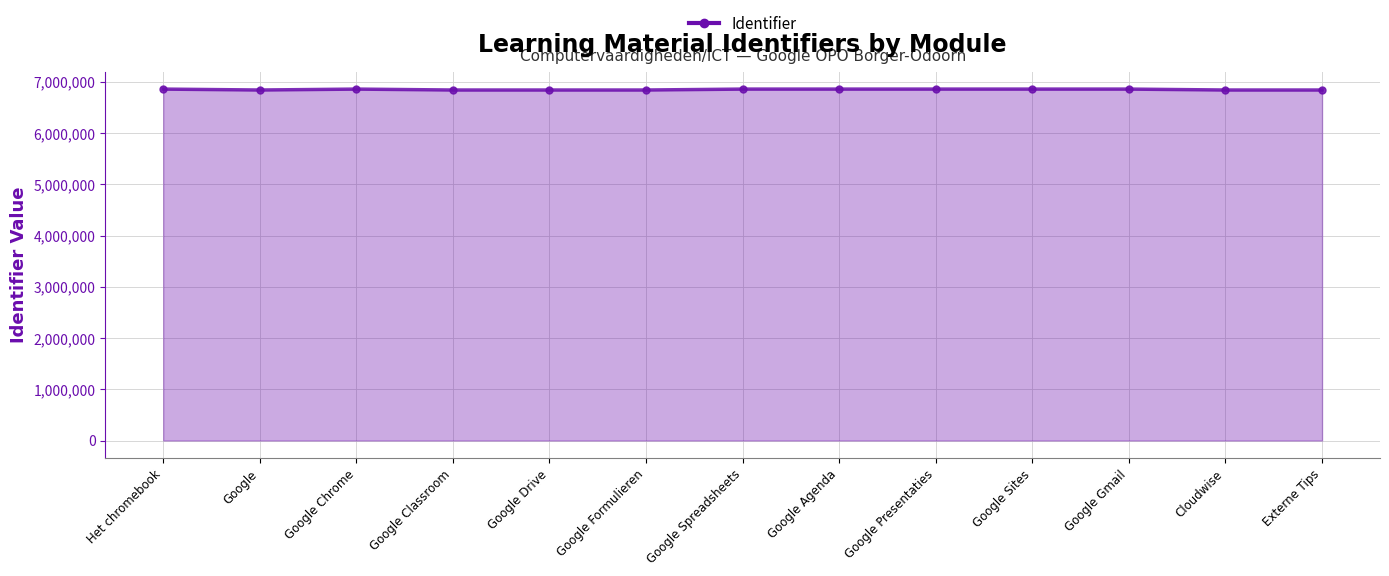

List the labels in order of value, largest first.

Google Chrome, Google Sites, Google Presentaties, Google Agenda, Google Spreadsheets, Google Gmail, Het chromebook, Externe Tips, Google Formulieren, Google Drive, Google Classroom, Cloudwise, Google